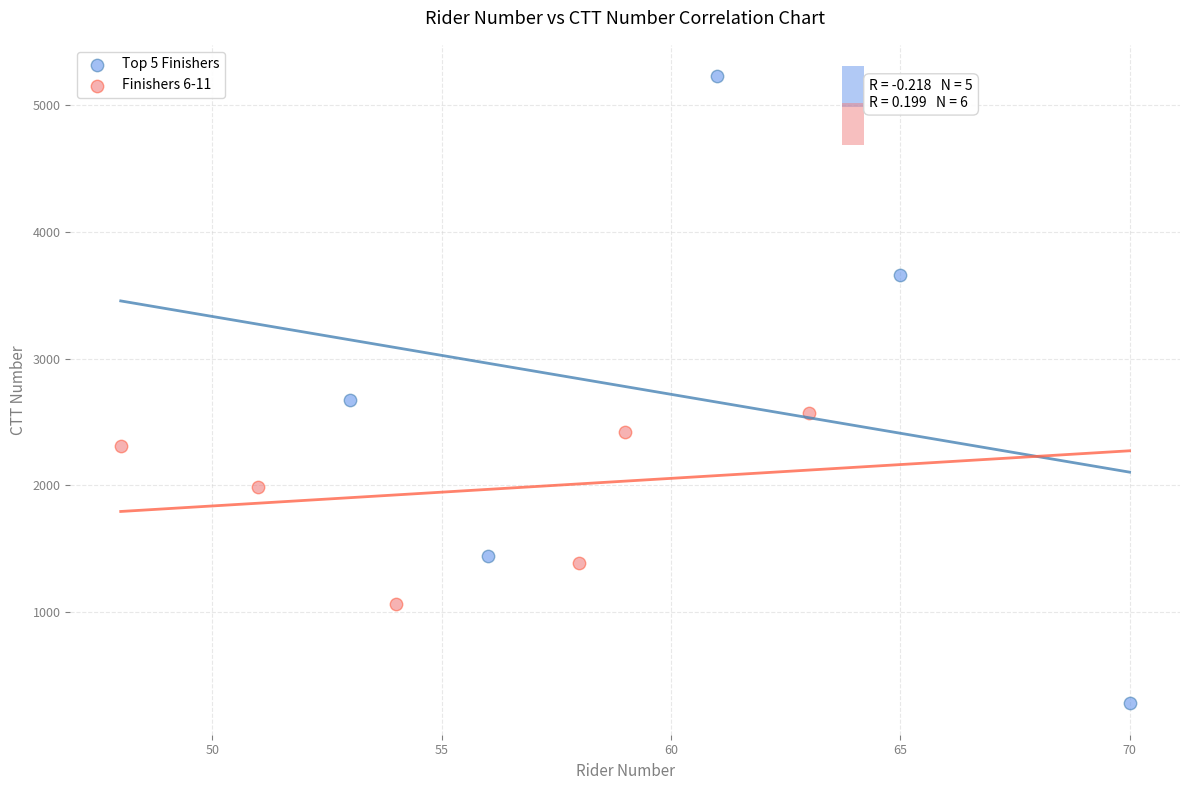

Which series reaches the maximum Y coordinate?

Top 5 Finishers